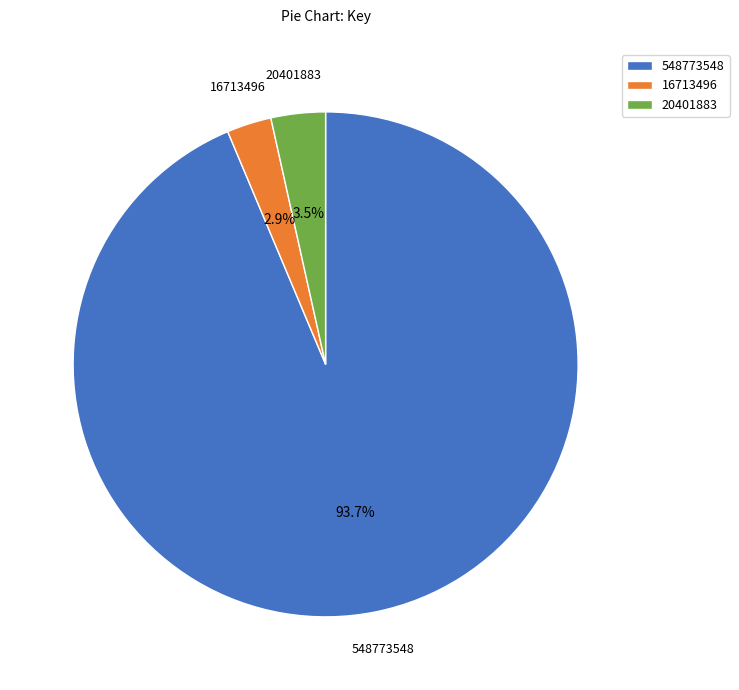

True or false: 20401883 accounts for 14% of the total.

False